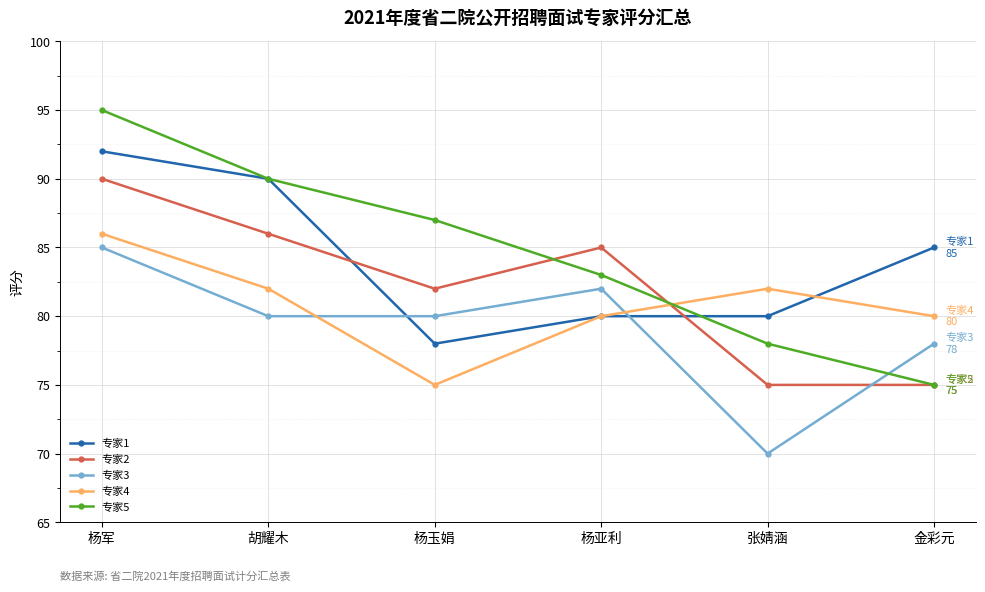

Which series has the widest spread of values?

专家5